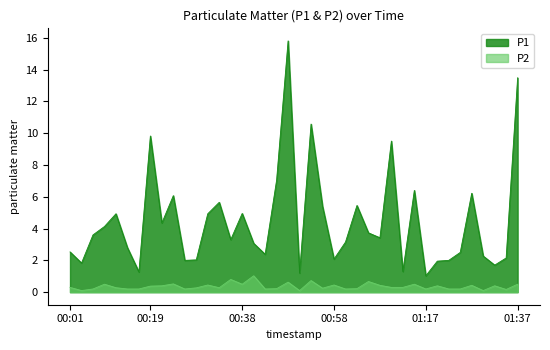

True or false: P1 and P2 intersect in this chart.

False